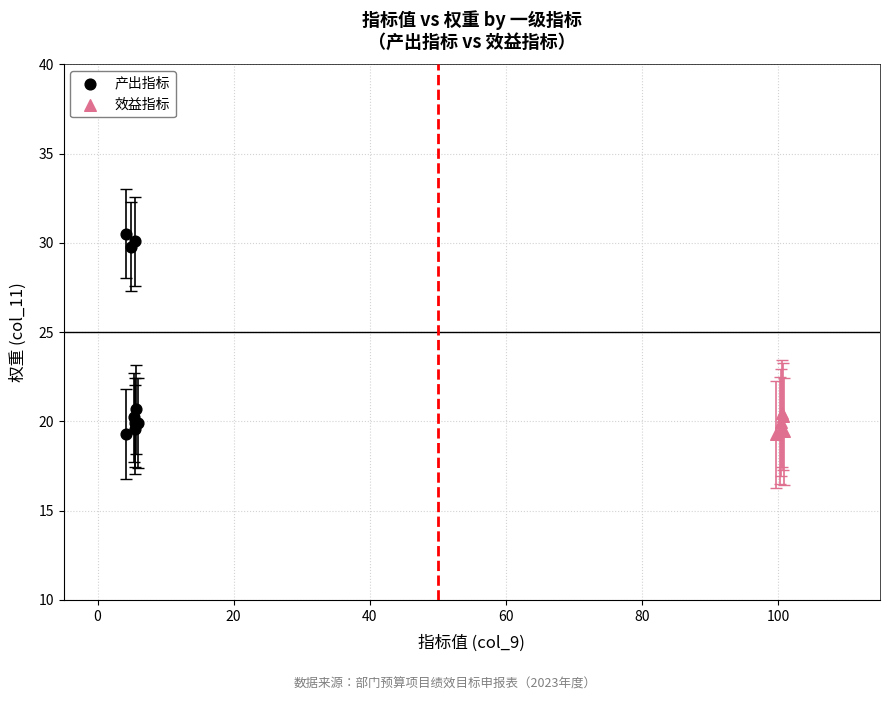

Which series reaches the maximum Y coordinate?

产出指标